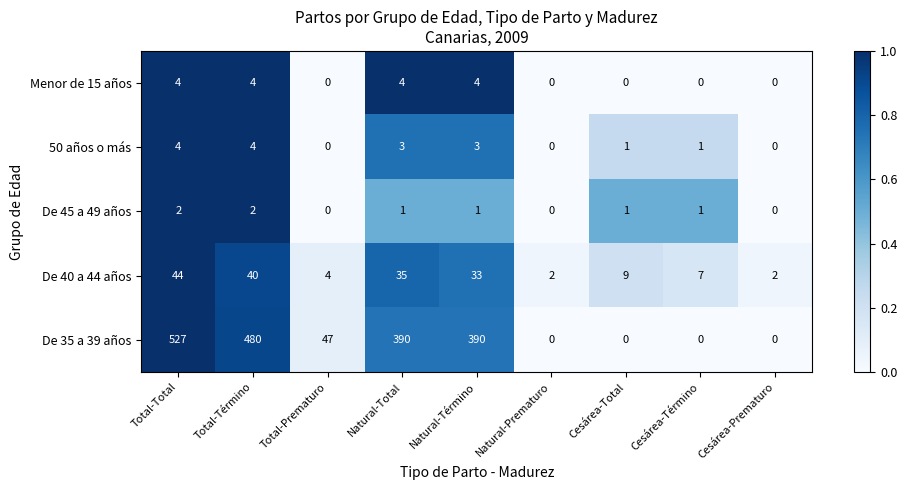

What is the approximate value of De 40 a 44 años at Total-Prematuro?

4